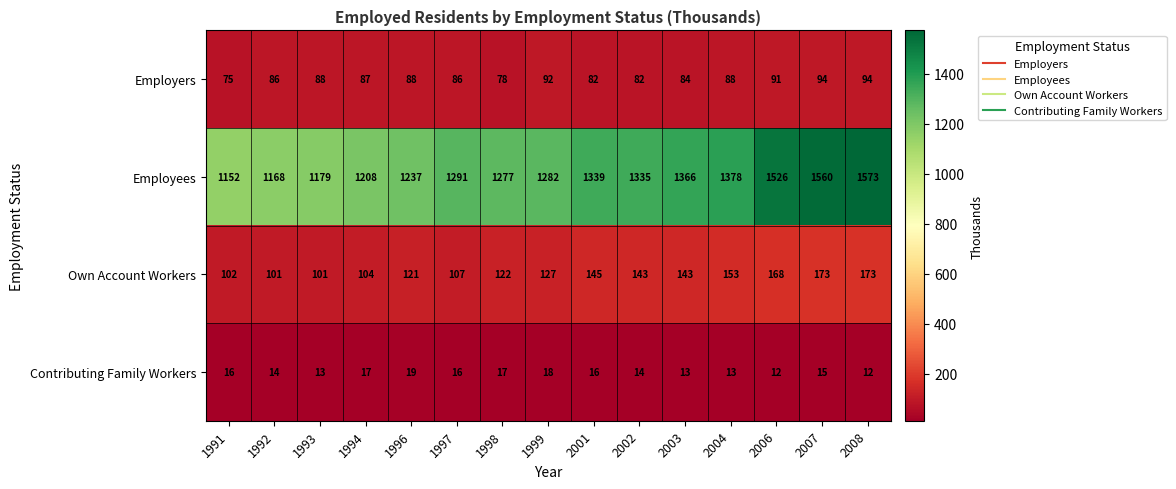

What is the difference between the maximum and minimum values in the Employers series?

19